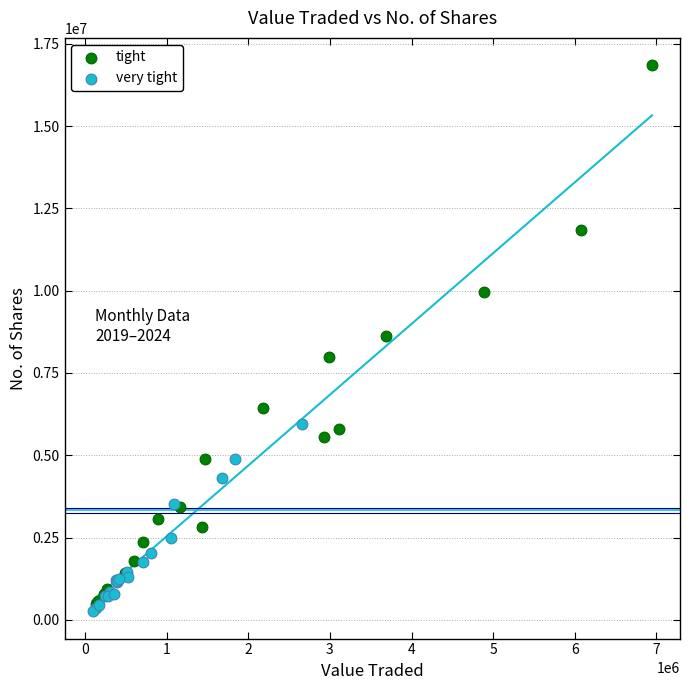

Which series has the largest Y range (max minus min)?

tight